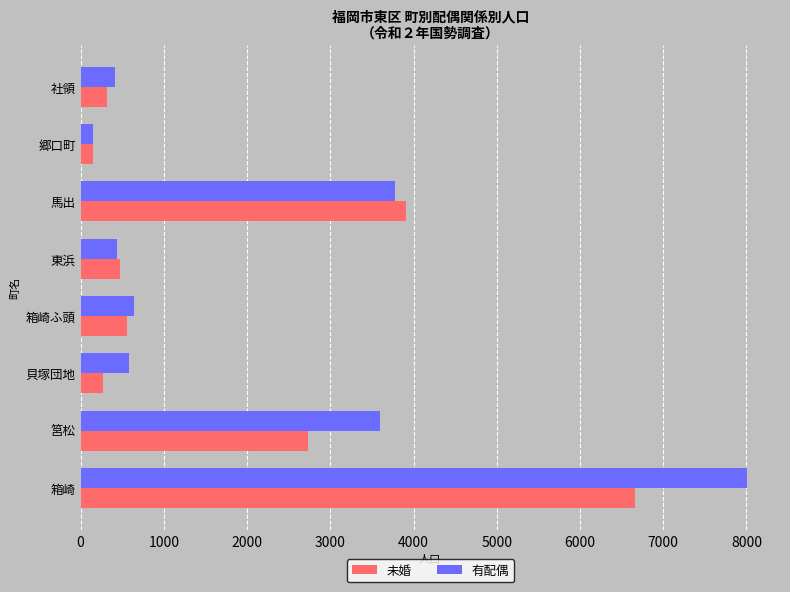

Which series has the largest range (max minus min)?

有配偶